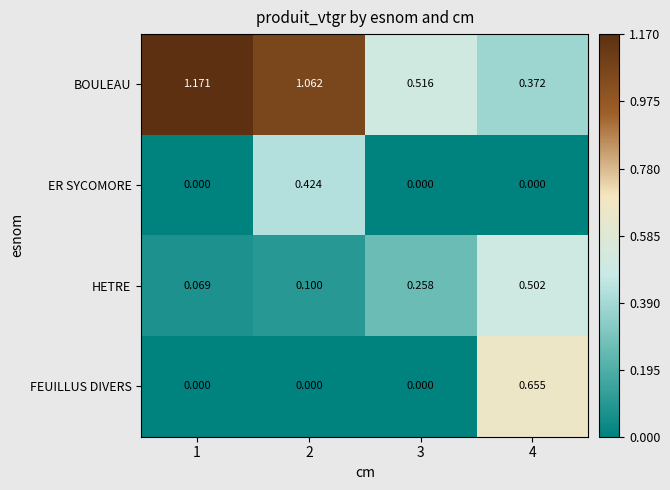

Is the value of FEUILLUS DIVERS at 4 greater than the value of BOULEAU at 1?

No